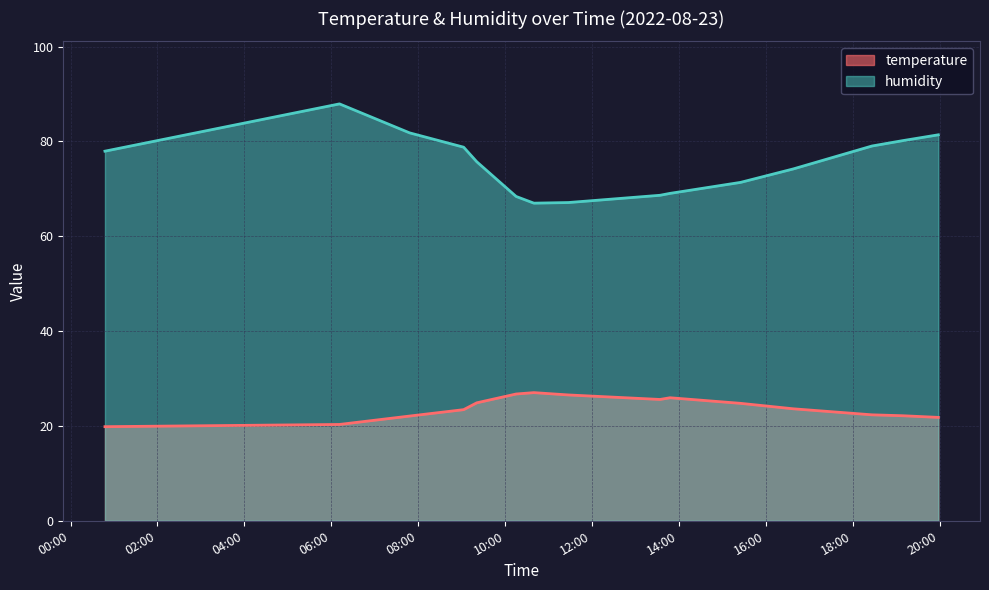

How many lines are shown in the chart?

2